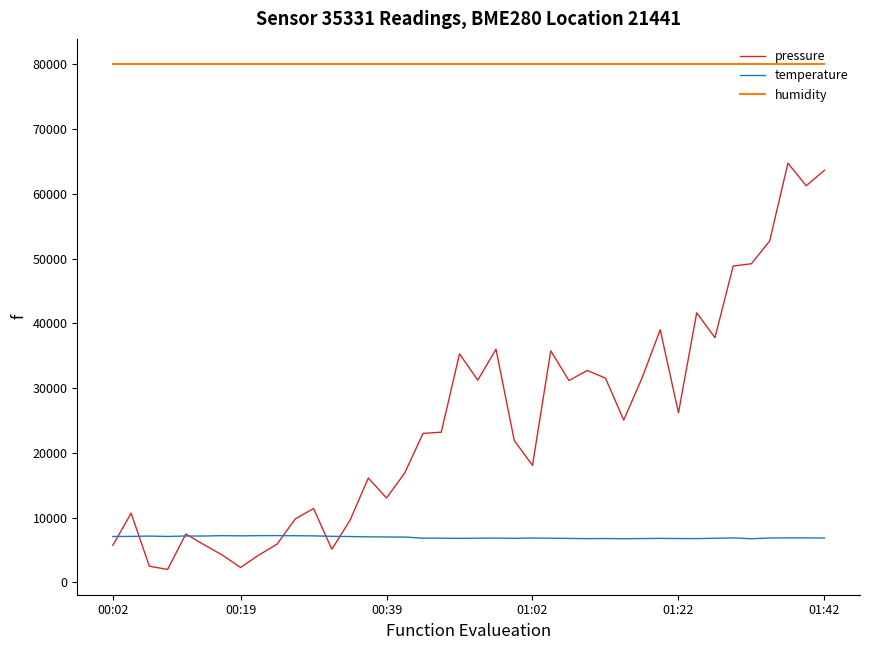

What is the greatest value displayed?

80000.0